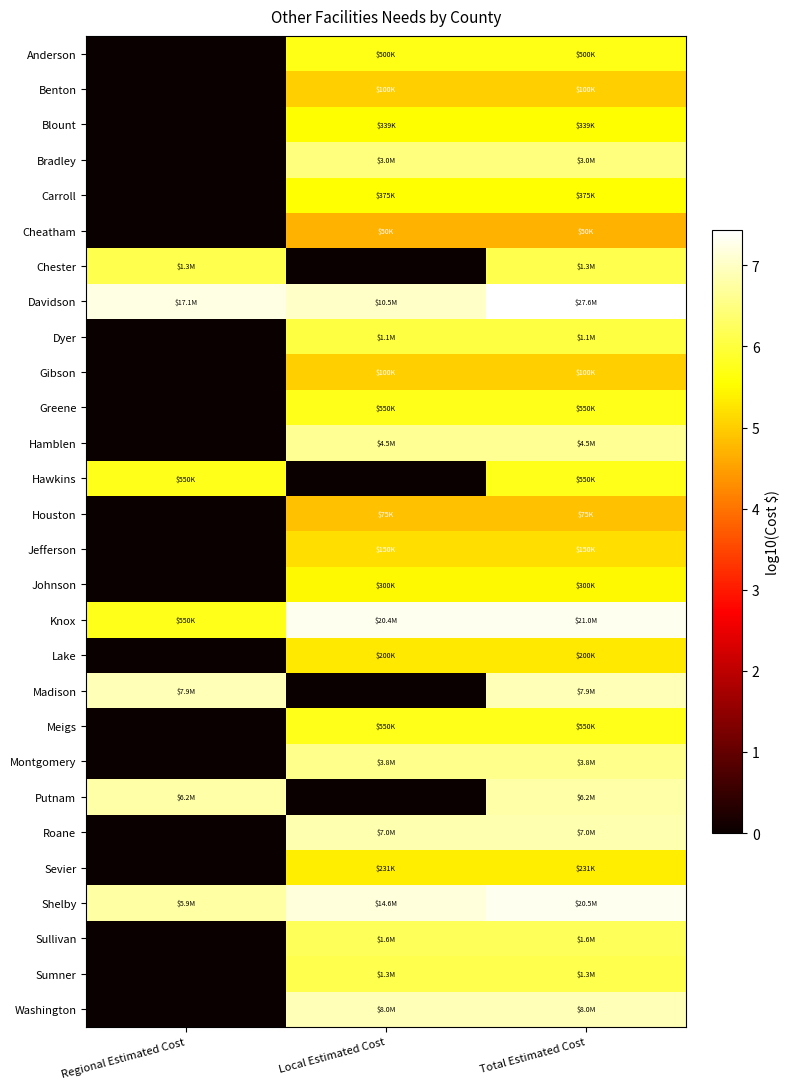

What is the total value across all series at Local Estimated Cost?

142.5